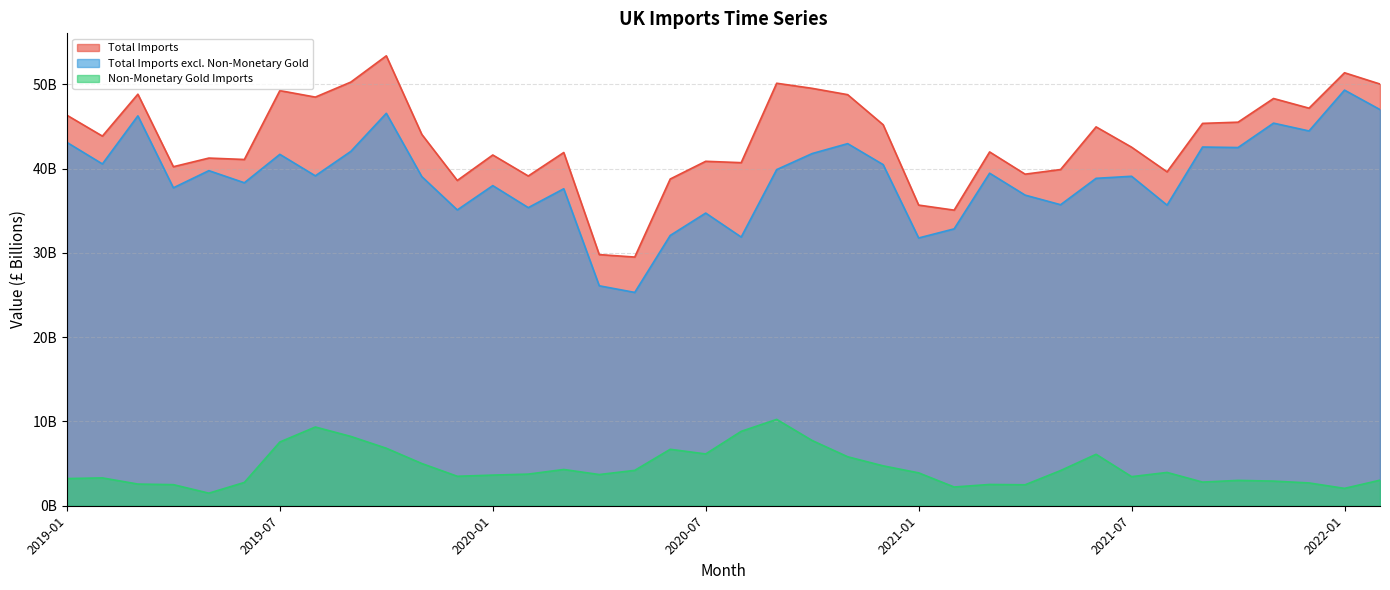

At how many categories does at least one series exceed 7?

38